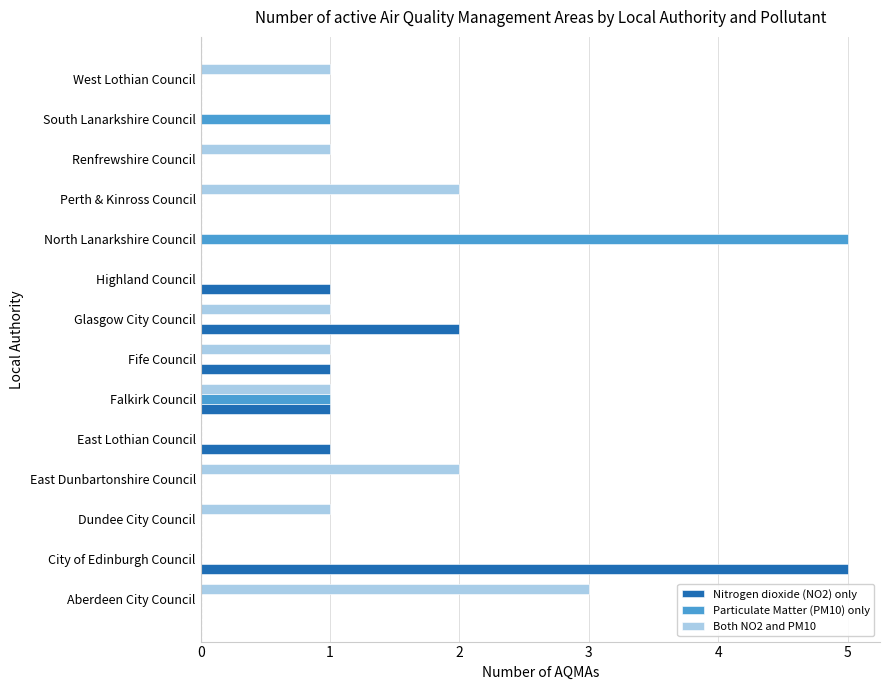

How many Both NO2 and PM10 values are between 0 and 1?

11